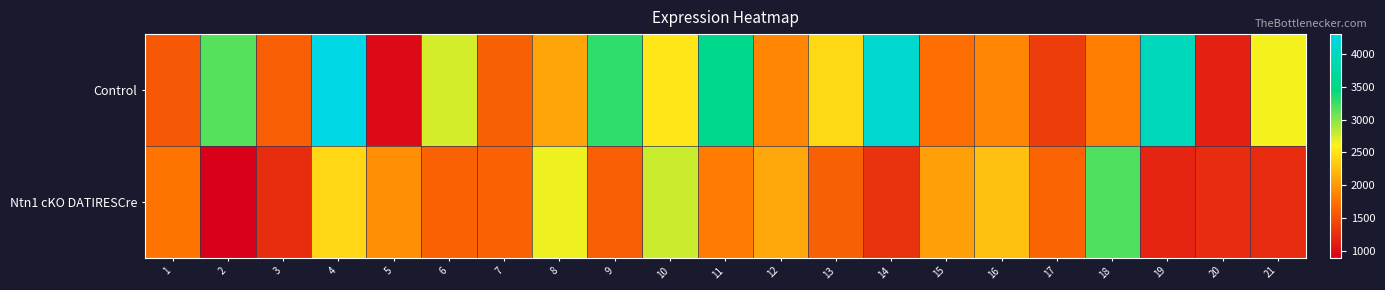

What is the minimum value shown in the chart?

918